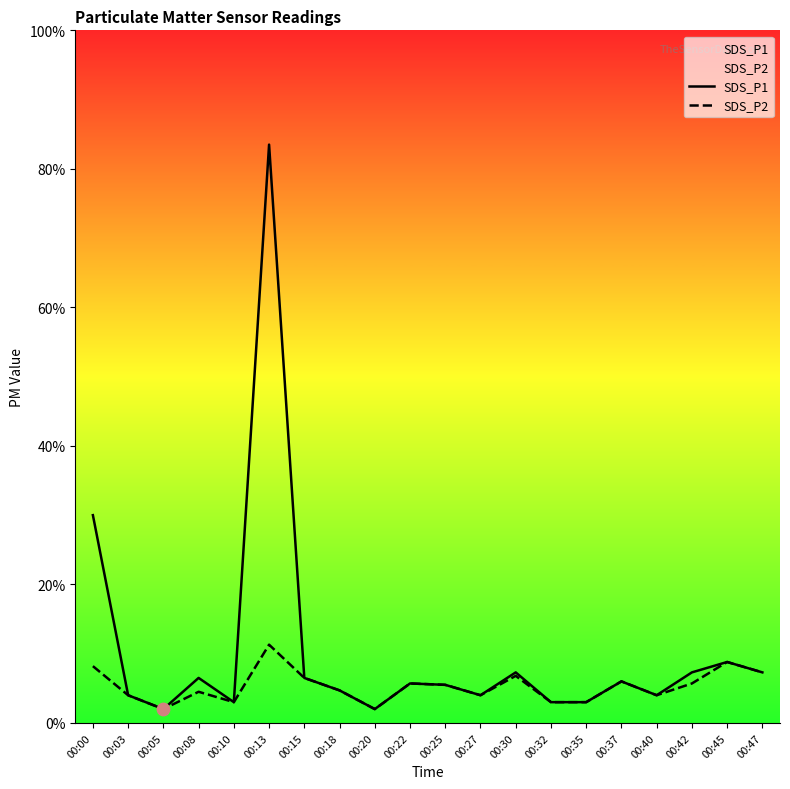

At how many categories does at least one series exceed 0?

20